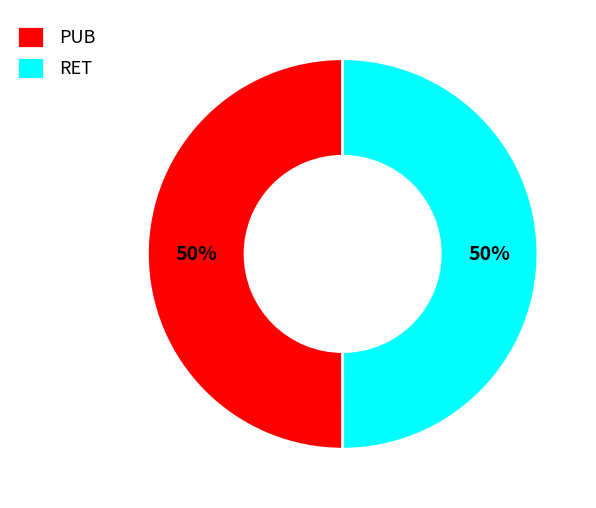

Combined, do RET and PUB account for over 50%?

Yes